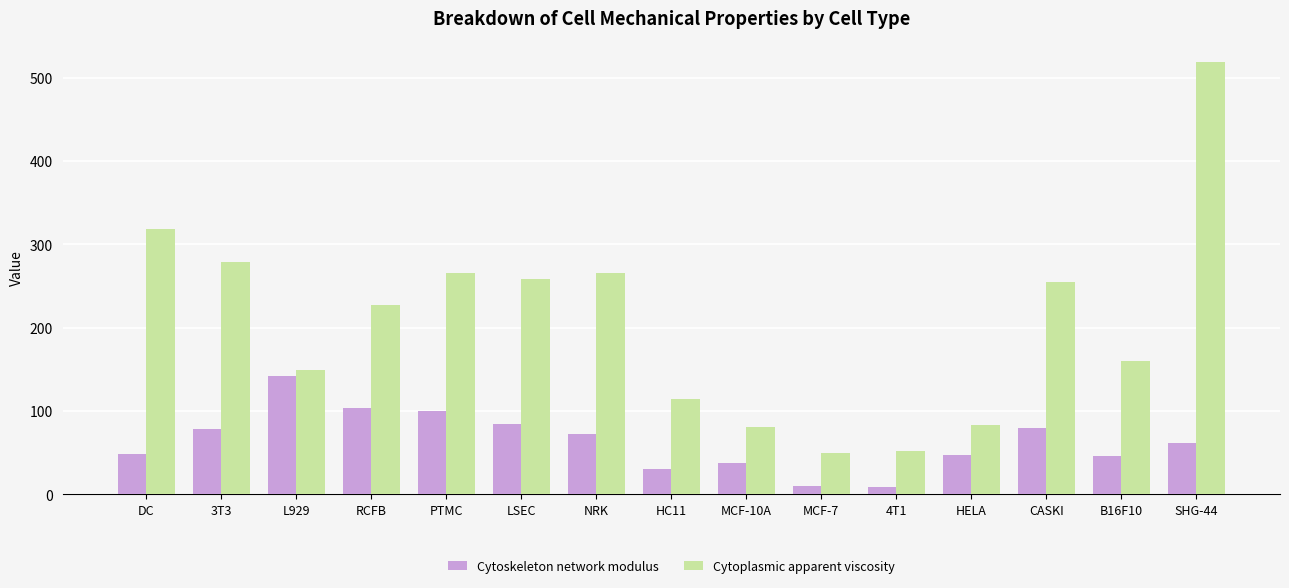

What is the sum of all Cytoskeleton network modulus values?

949.6